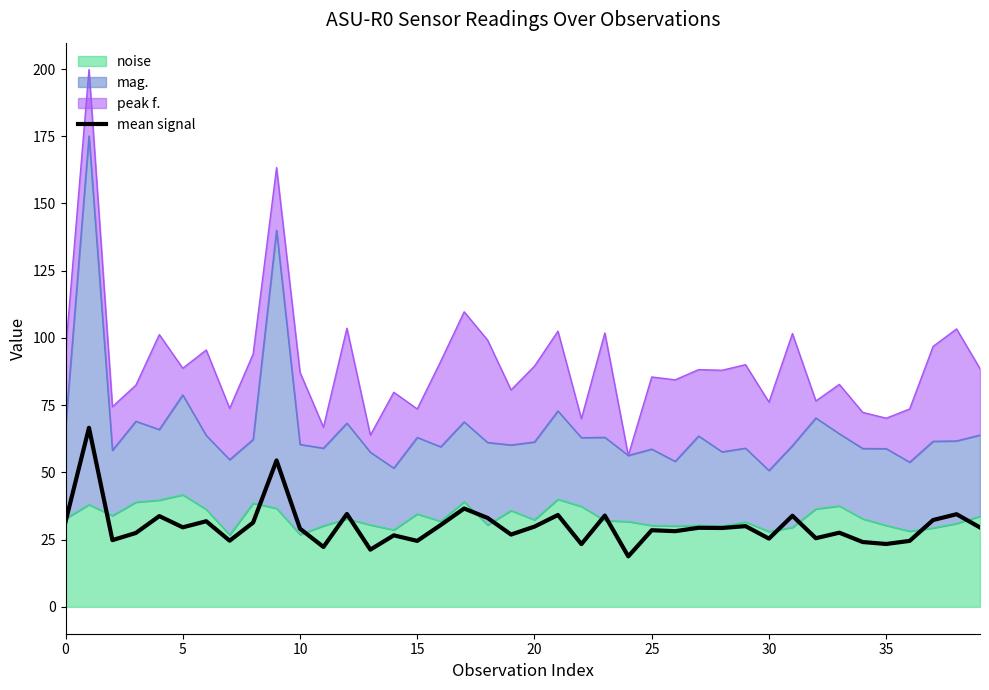

What is the label of the 28th point from the right?

12